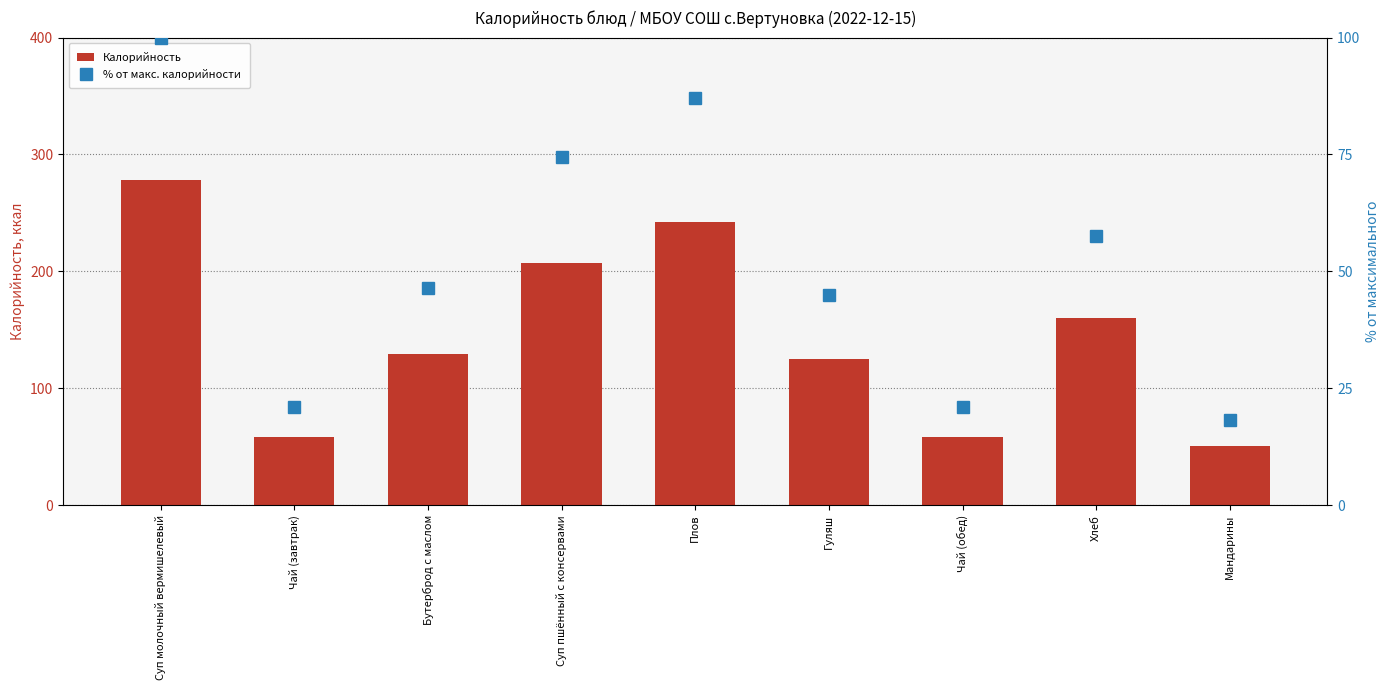

Rank the series by their maximum value, from lowest to highest.

% от макс. калорийности, Калорийность